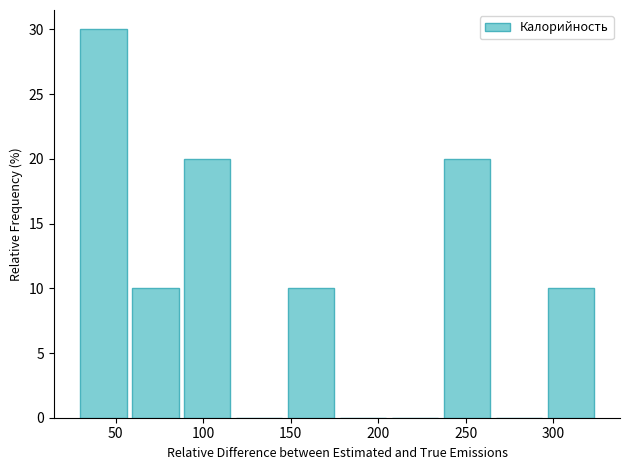

Reading left to right, transcribe this chart: for each bar, give the range it covers on the x-axis and its height. Neither the bar edges nor the heights are printed on the chart, so give them approximately, as read against the axes.

30 to 60: 30
60 to 85: 10
85 to 115: 20
115 to 145: 0
145 to 175: 10
175 to 205: 0
205 to 235: 0
235 to 265: 20
265 to 295: 0
295 to 325: 10